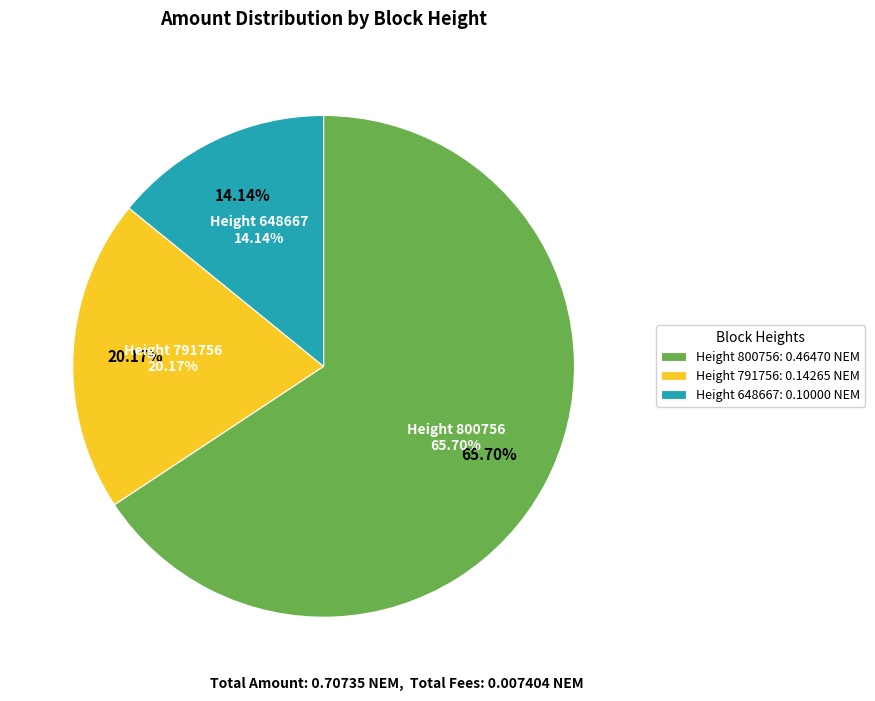

To the nearest percent, what is the difference between the 648667 and 800756 slice percentages?

52%